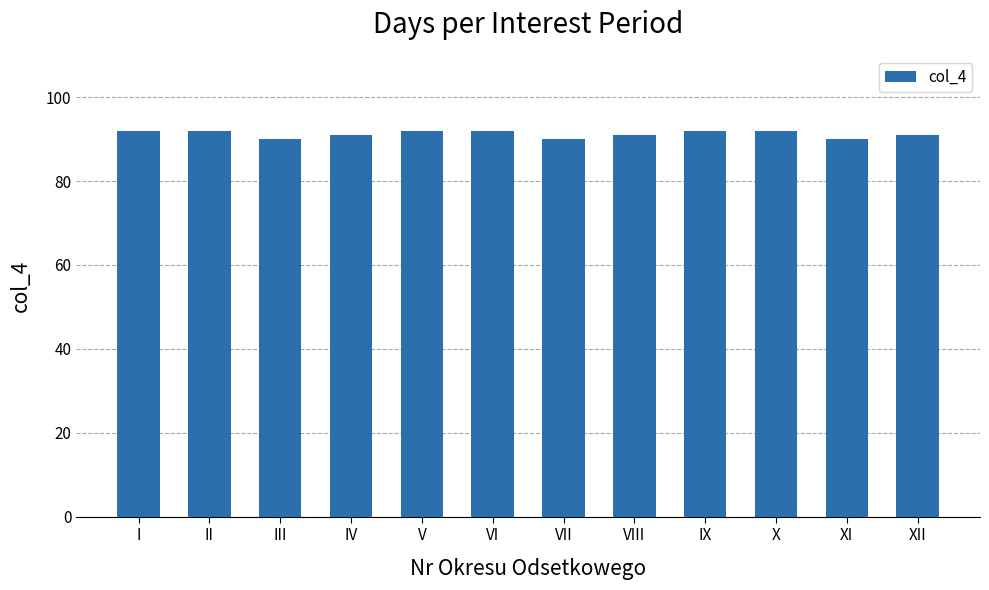

What is the difference between the maximum and minimum values?

2